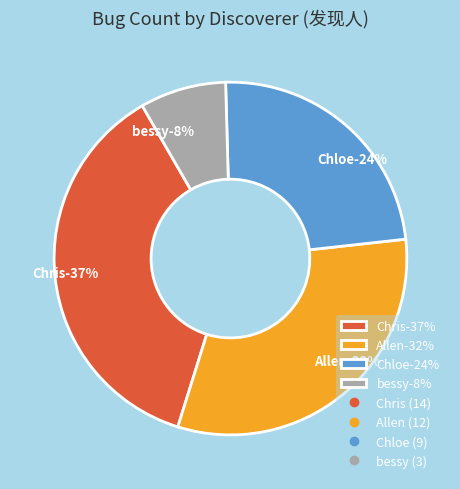

Approximately how many times larger is the value at Chris compared to Allen?

1.2